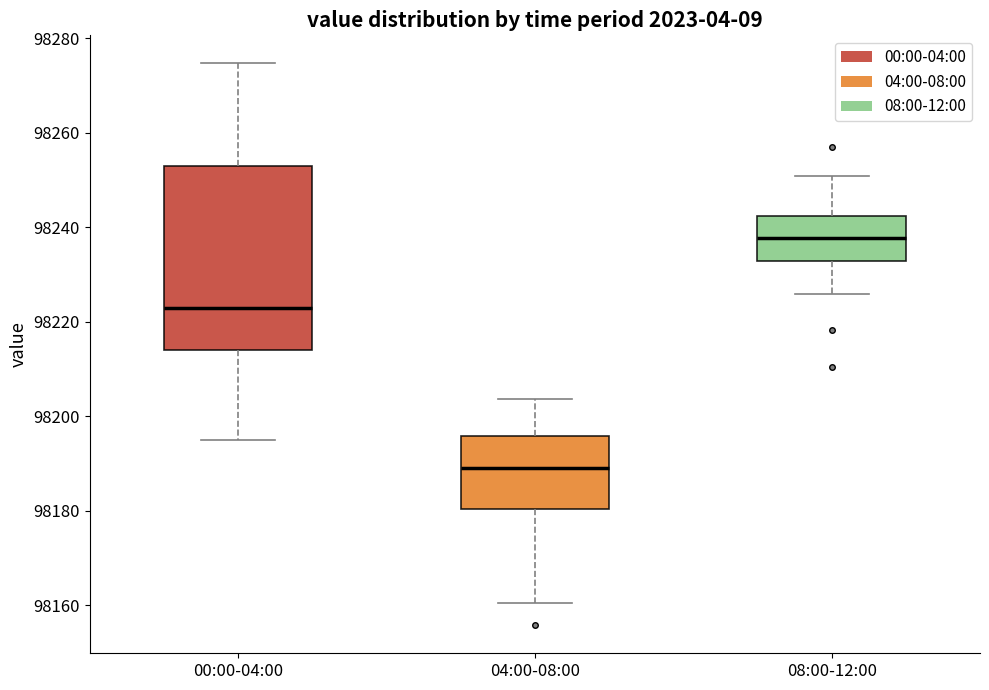

Where does the lower whisker of the box for 00:00-04:00 end on the y-axis? The values are not printed on the chart, so give them approximately, as read against the axis.

98196